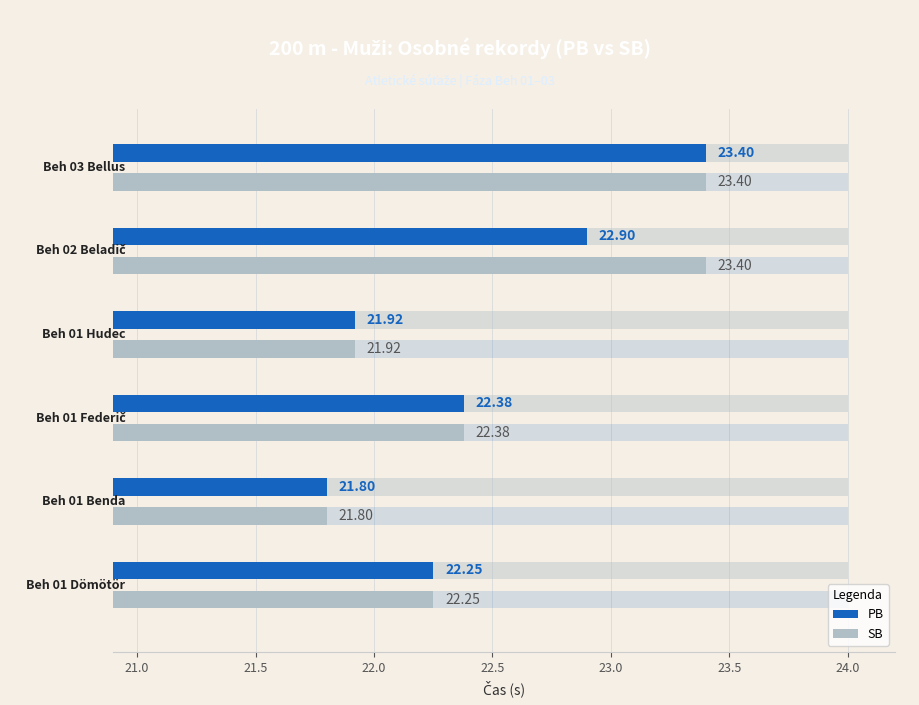

At how many categories does at least one series exceed 23?

2